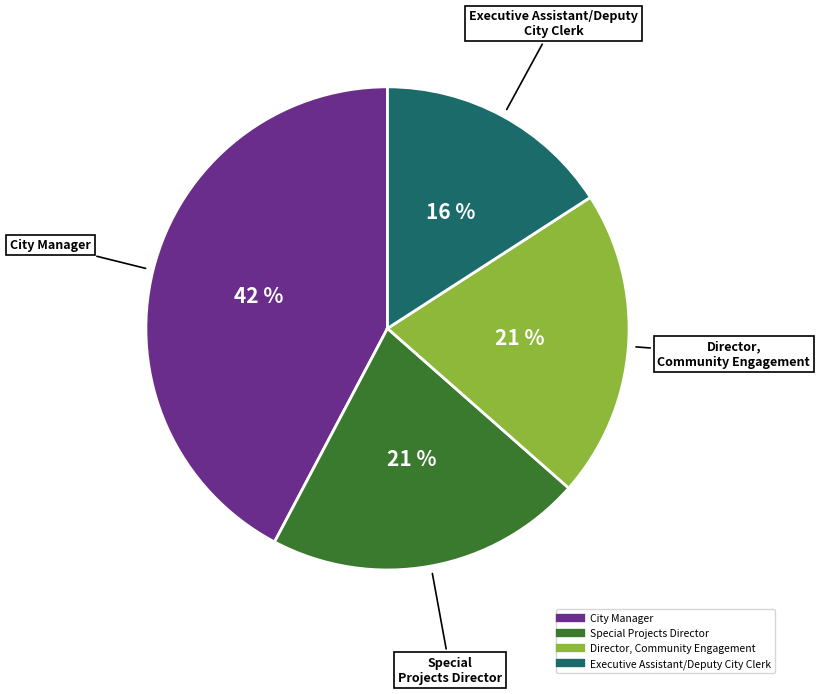

What is the smallest slice in the pie chart?

Executive Assistant/Deputy City Clerk